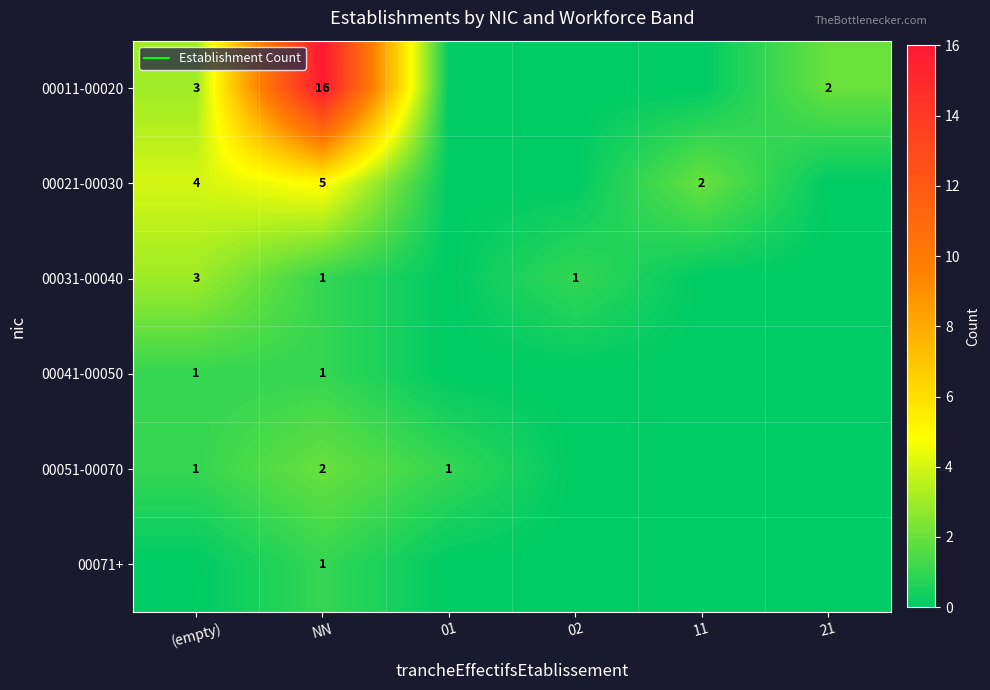

The value of 00051-00070 at 11 is -1. True or false?

False